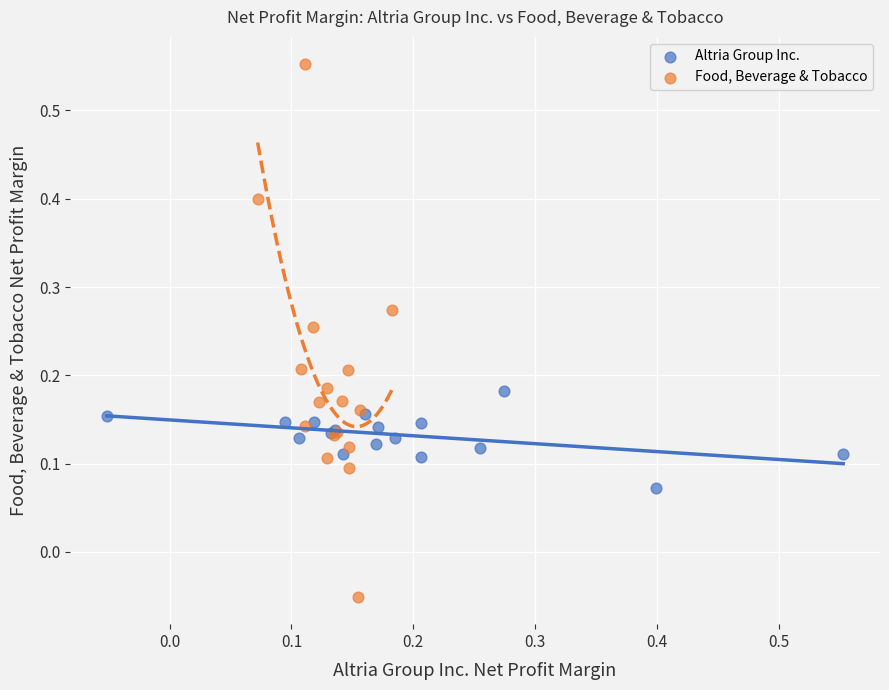

Which series contains the highest Y value?

Food, Beverage & Tobacco